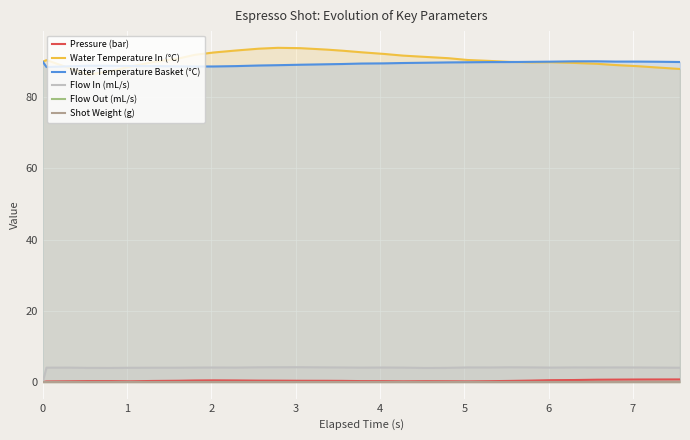

True or false: Water Temperature Basket (°C) and Flow In (mL/s) intersect in this chart.

False